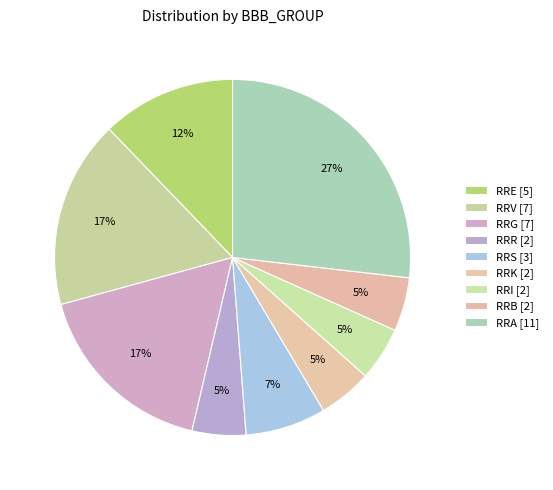

Count the number of slices in the pie.

9